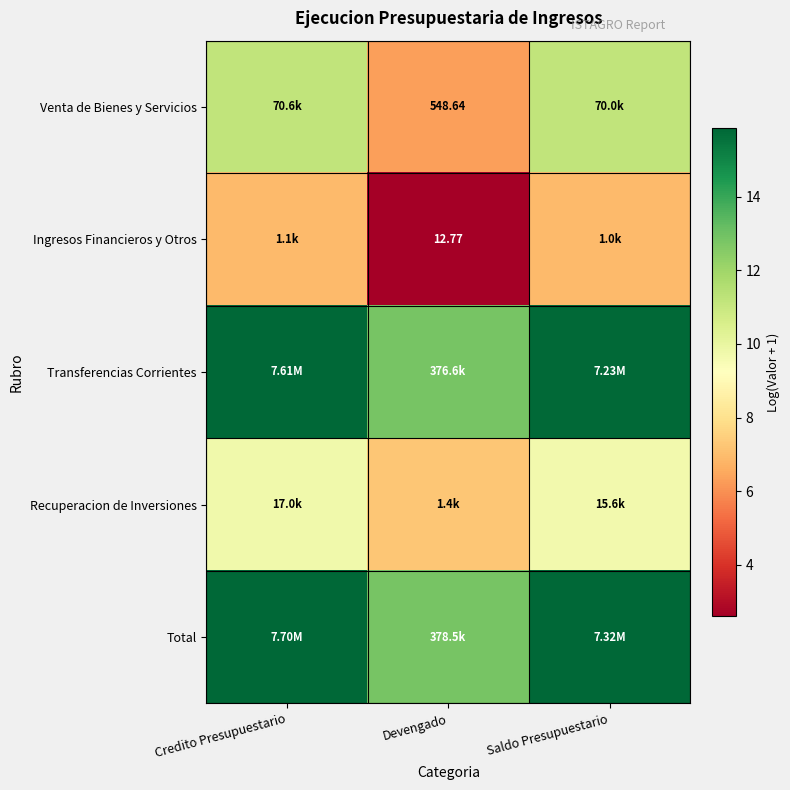

What is the difference between the highest and lowest values at Credito Presupuestario?

8.9